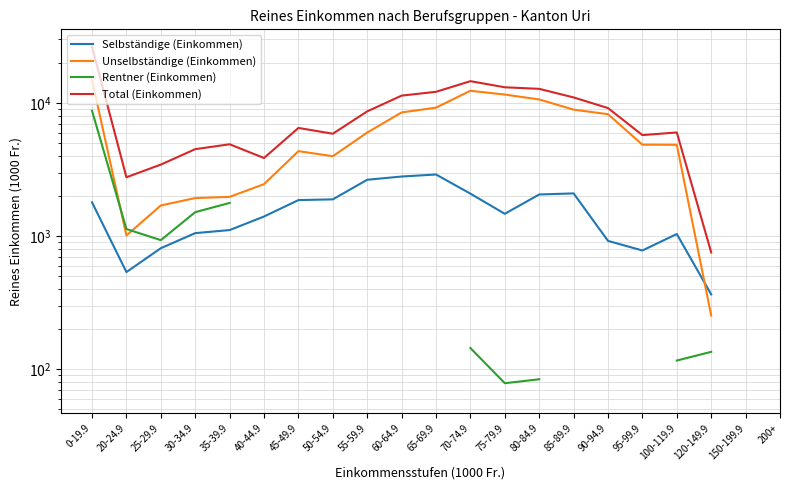

True or false: Unselbständige (Einkommen) has a value of 354.1 at 120-149.9.

False